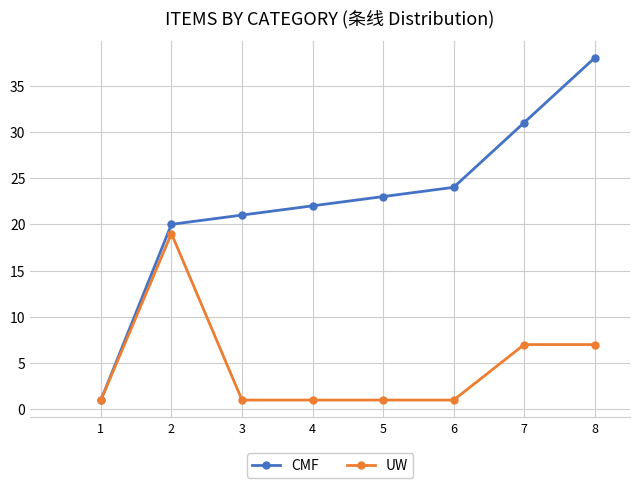

What are all the series names shown in the legend?

CMF, UW